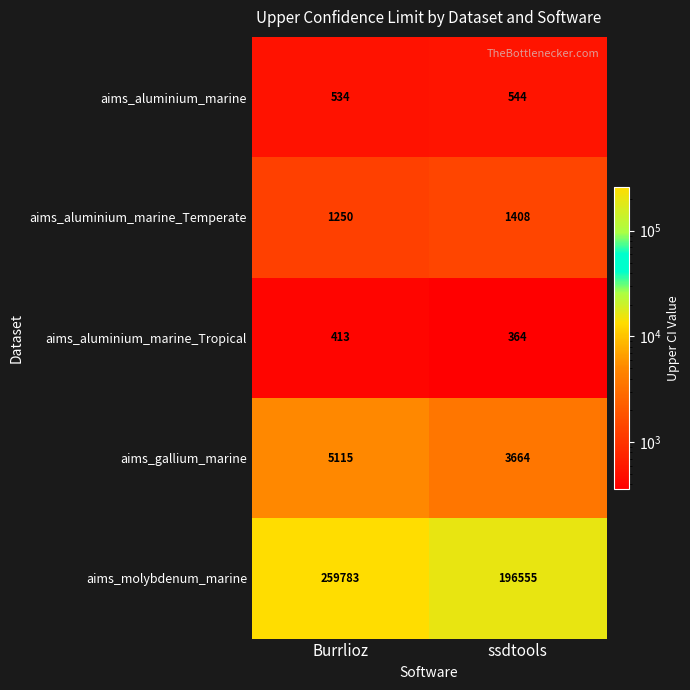

At which category does the chart reach its minimum across all series?

ssdtools